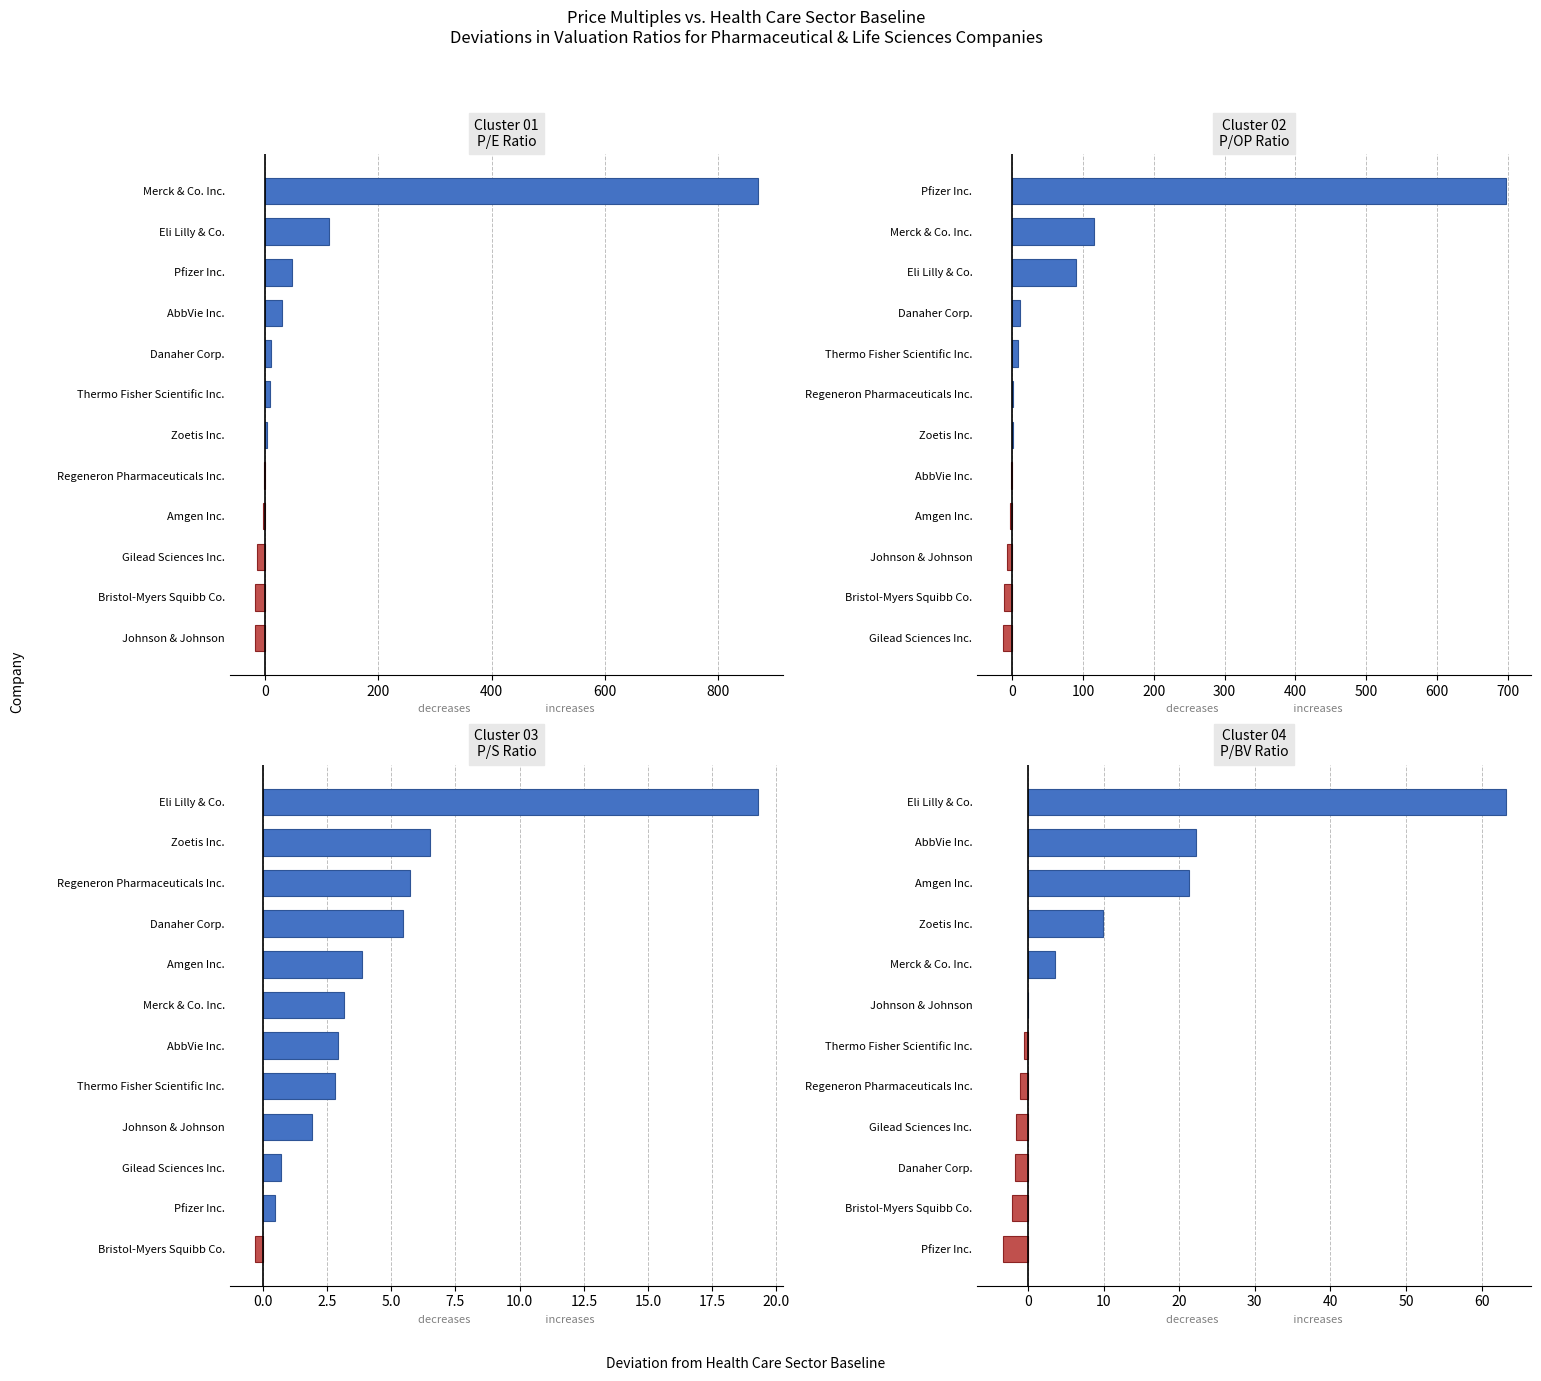

Is it true that the value at Bristol-Myers Squibb Co. is -3.7?

False